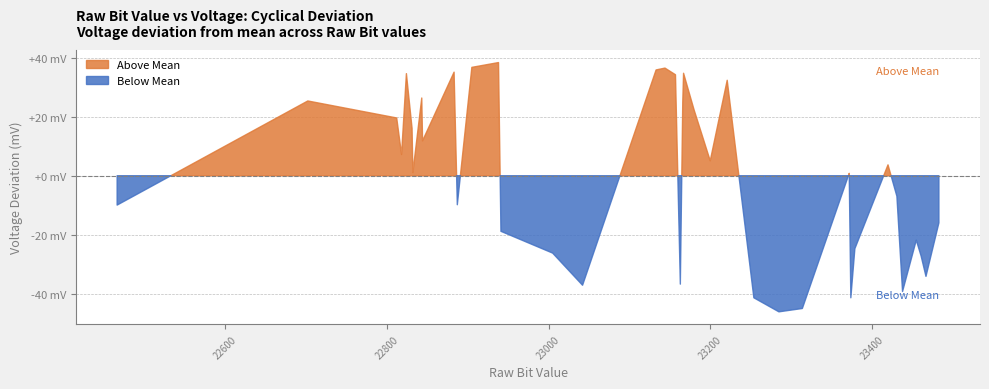

Where is the data nearest to the value 2891?

23431